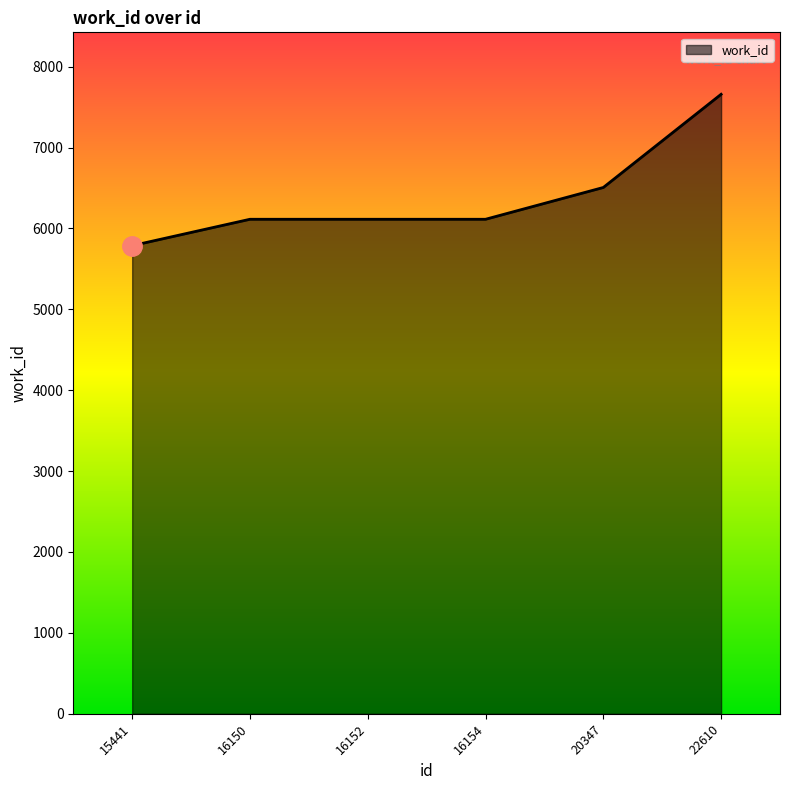

What is the change in value from 16150 to 22610?

+1545